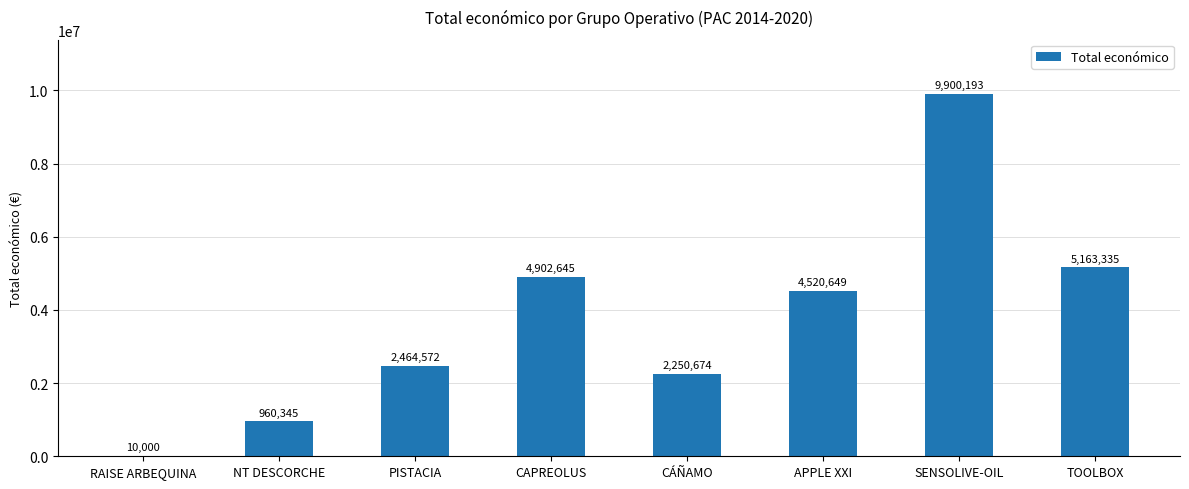

Are the bars grouped side by side (vs. stacked)?

No